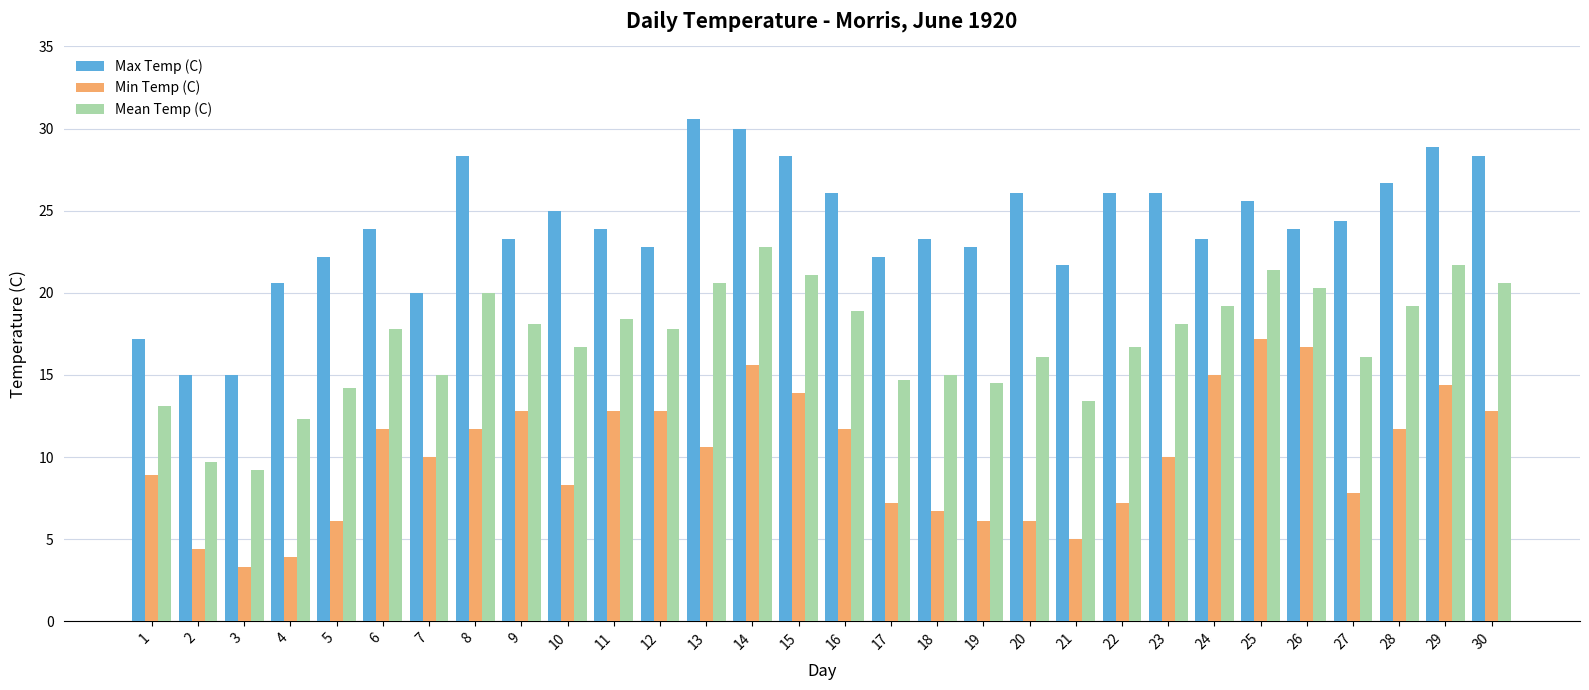

How many groups of bars are there?

30